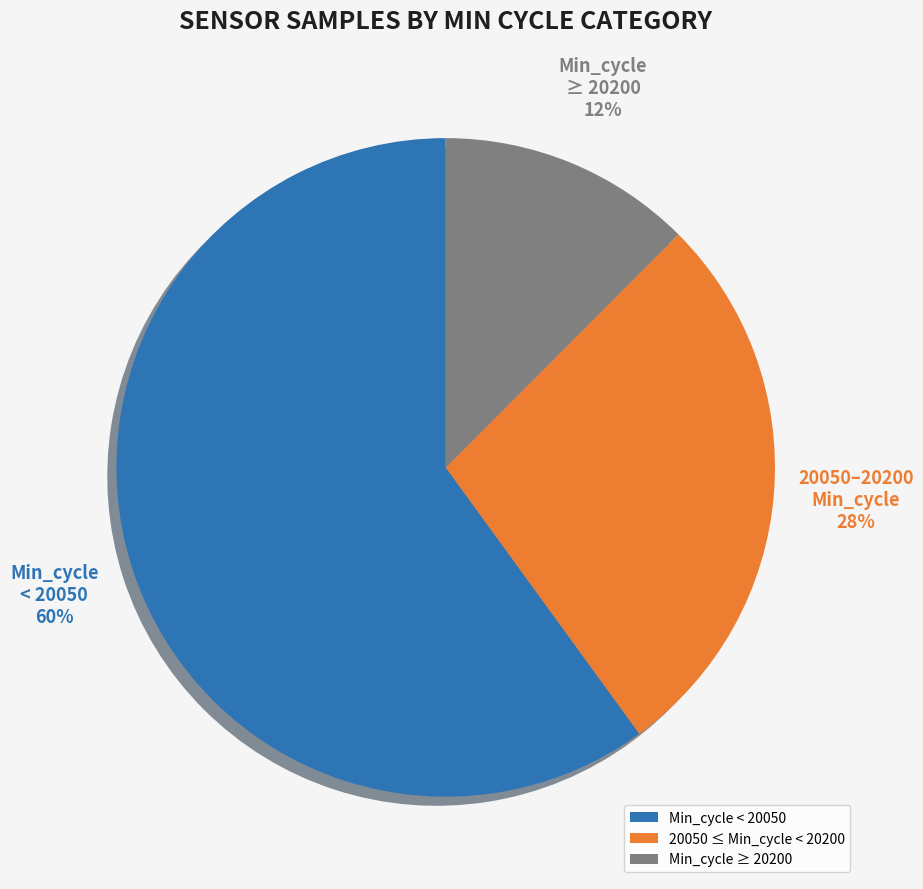

What is the largest slice in the pie chart?

Min_cycle < 20050